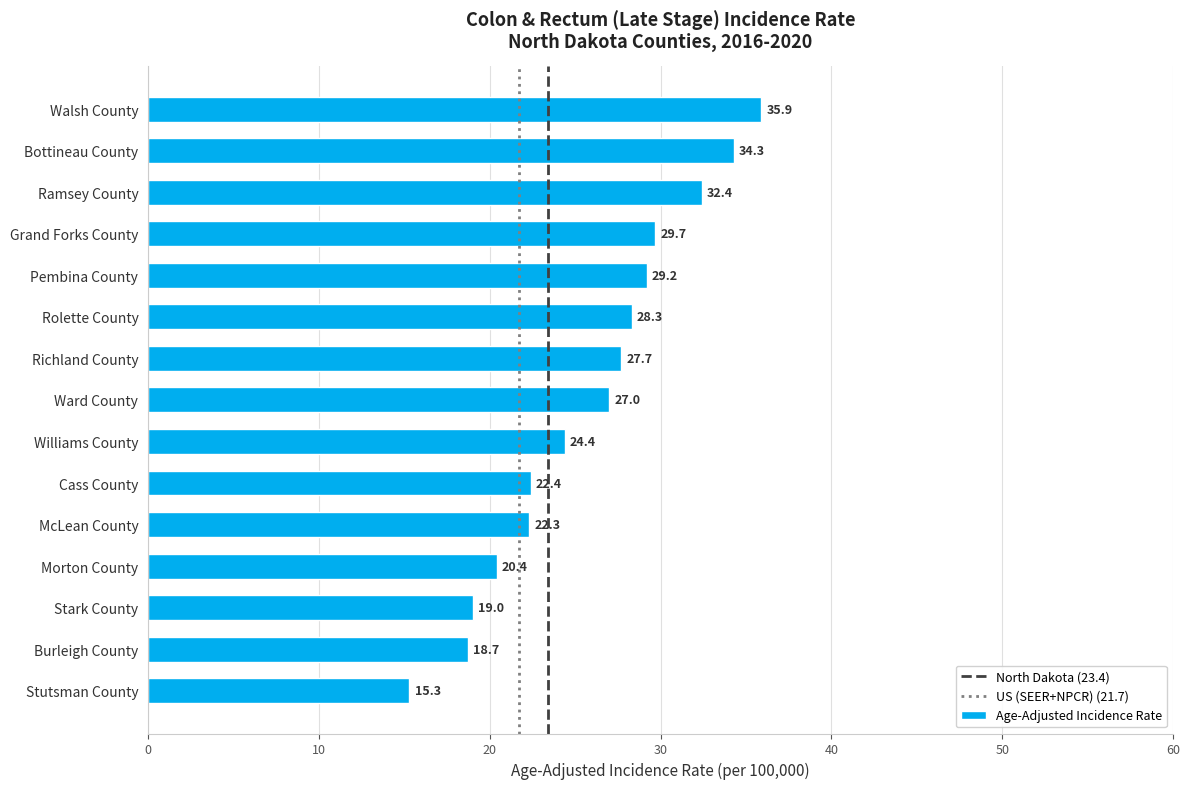

Which has a higher value, Stutsman County or Burleigh County?

Burleigh County